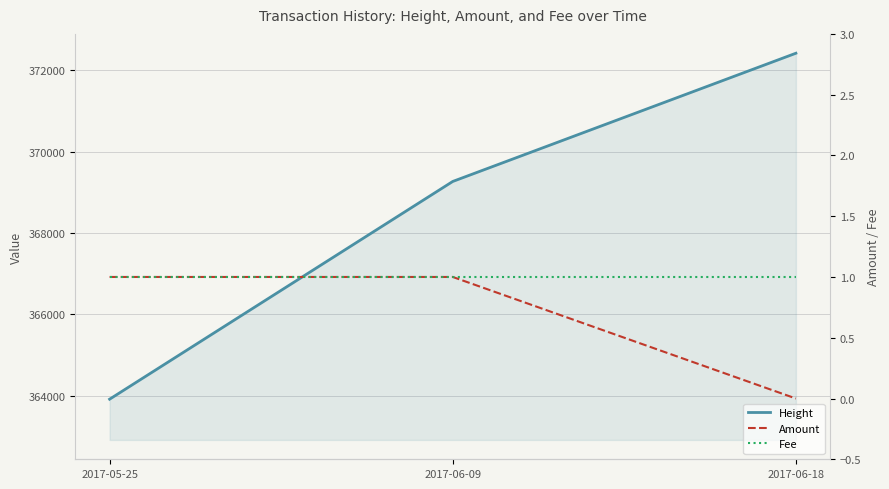

What is the difference between the Height values at 2017-06-09 and 2017-05-25?

5344